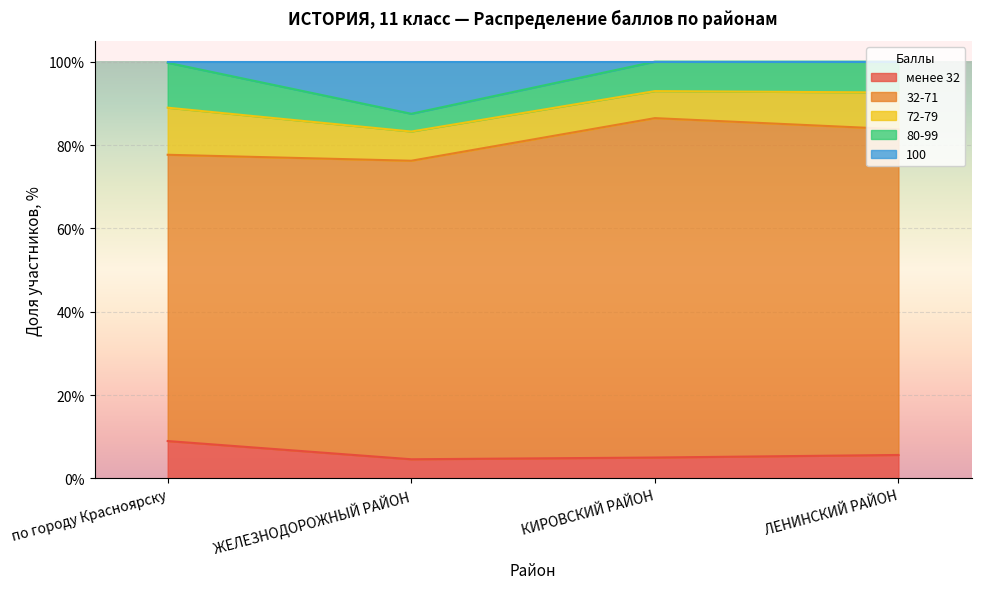

Reading left to right, extract all data points from this chart.

менее 32: по городу Красноярску=9.0	ЖЕЛЕЗНОДОРОЖНЫЙ РАЙОН=4.6	КИРОВСКИЙ РАЙОН=5.0	ЛЕНИНСКИЙ РАЙОН=5.6
32-71: по городу Красноярску=68.7	ЖЕЛЕЗНОДОРОЖНЫЙ РАЙОН=71.6	КИРОВСКИЙ РАЙОН=81.4	ЛЕНИНСКИЙ РАЙОН=78.1
72-79: по городу Красноярску=11.3	ЖЕЛЕЗНОДОРОЖНЫЙ РАЙОН=7.0	КИРОВСКИЙ РАЙОН=6.5	ЛЕНИНСКИЙ РАЙОН=8.8
80-99: по городу Красноярску=10.8	ЖЕЛЕЗНОДОРОЖНЫЙ РАЙОН=4.3	КИРОВСКИЙ РАЙОН=7.1	ЛЕНИНСКИЙ РАЙОН=7.4
100: по городу Красноярску=0.3	ЖЕЛЕЗНОДОРОЖНЫЙ РАЙОН=12.5	КИРОВСКИЙ РАЙОН=0.0	ЛЕНИНСКИЙ РАЙОН=0.0